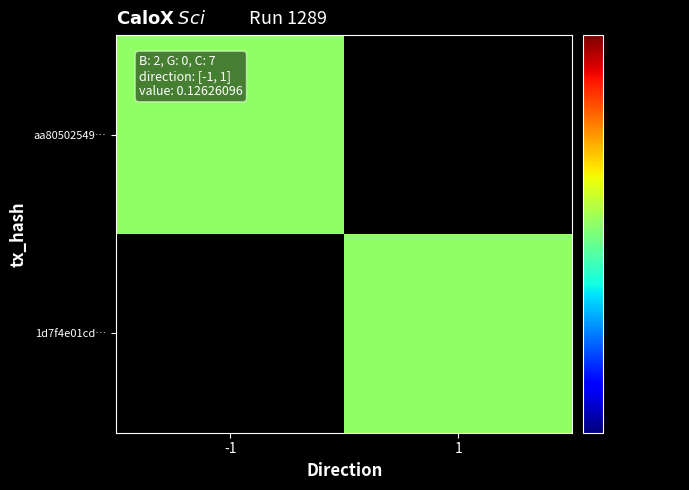

Which has a higher value, -1 or 1?

1